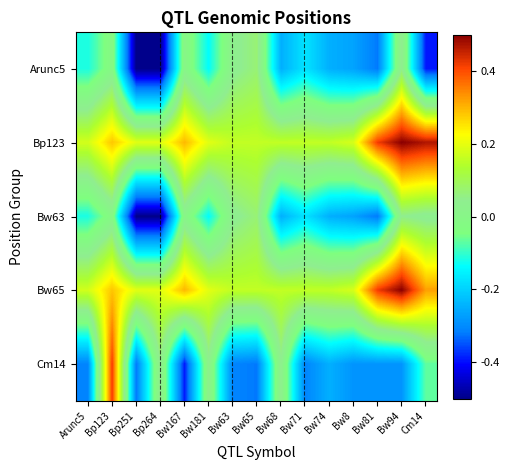

Rank the series by their maximum value, from lowest to highest.

Arunc5, Bw63, Cm14, Bp123, Bw65